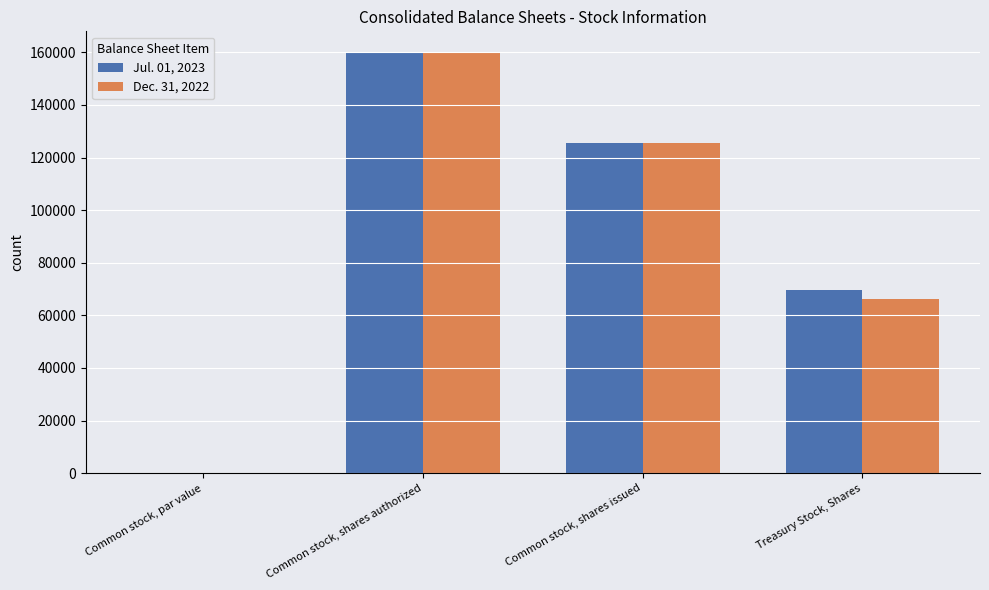

The value of Dec. 31, 2022 at Common stock, shares authorized is 160000. True or false?

True